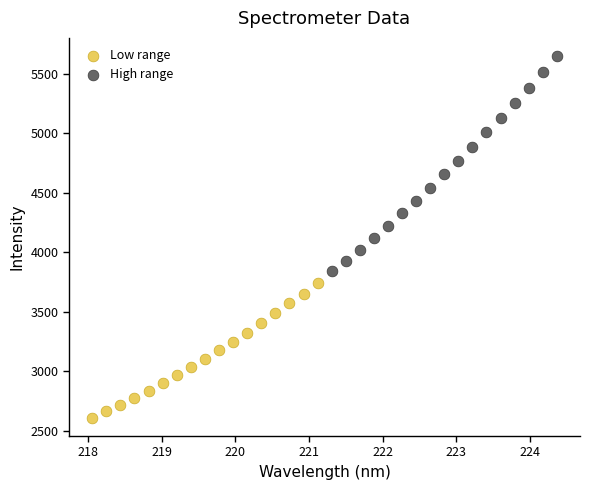

Which series contains the highest Y value?

High range